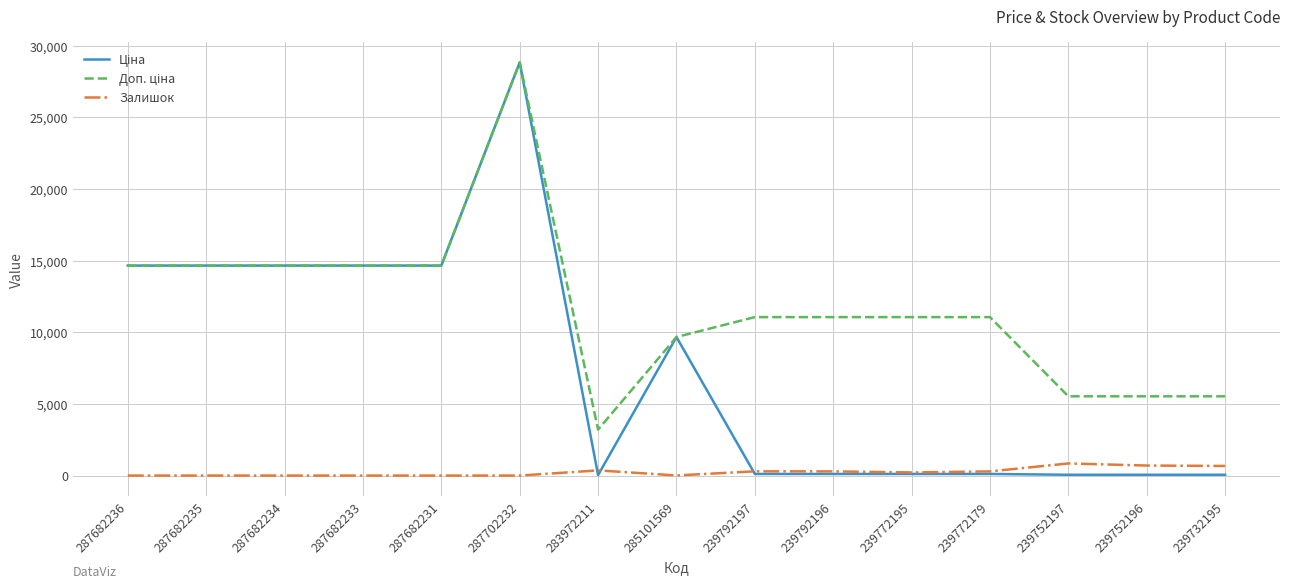

Which label corresponds to the largest value in the chart?

287702232